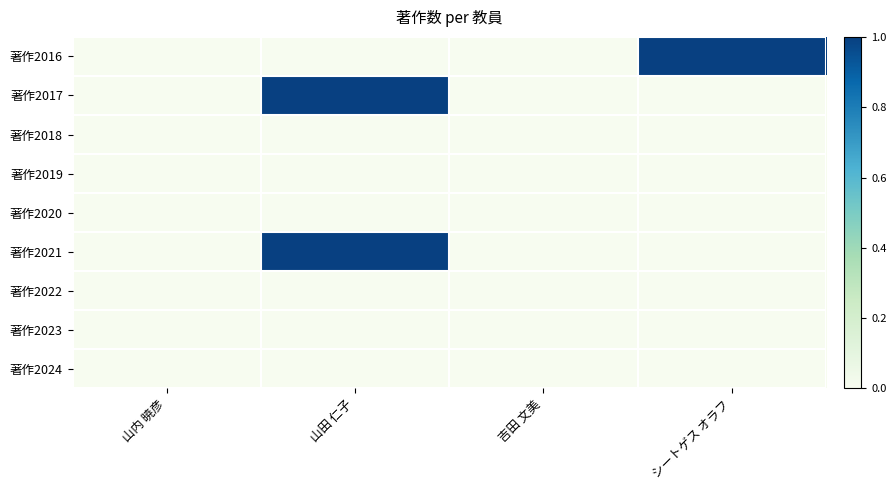

Rank the series by their maximum value, from highest to lowest.

著作2016, 著作2017, 著作2021, 著作2018, 著作2019, 著作2020, 著作2022, 著作2023, 著作2024